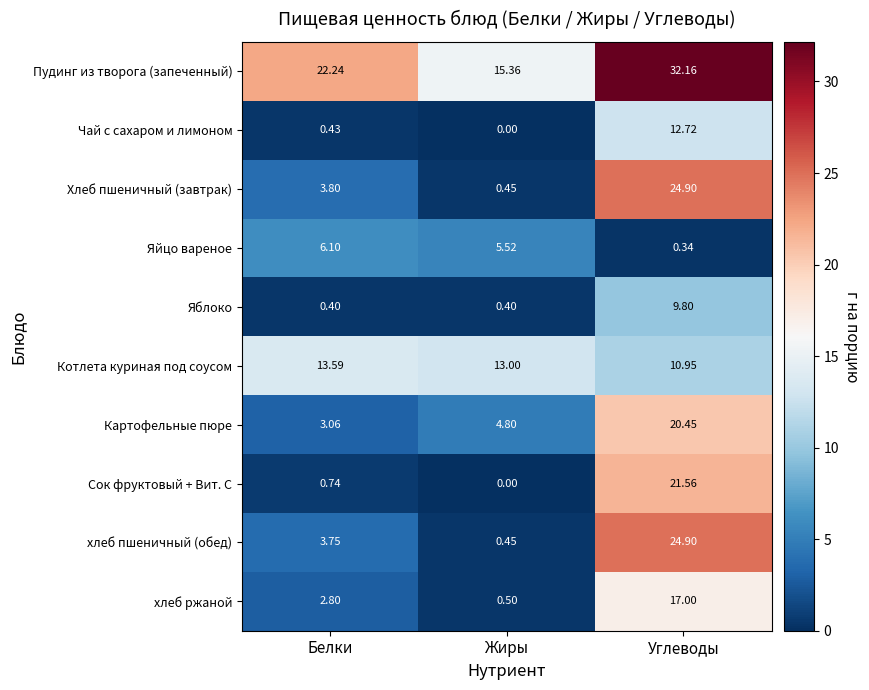

List the labels in order of Чай с сахаром и лимоном value, smallest first.

Жиры, Белки, Углеводы